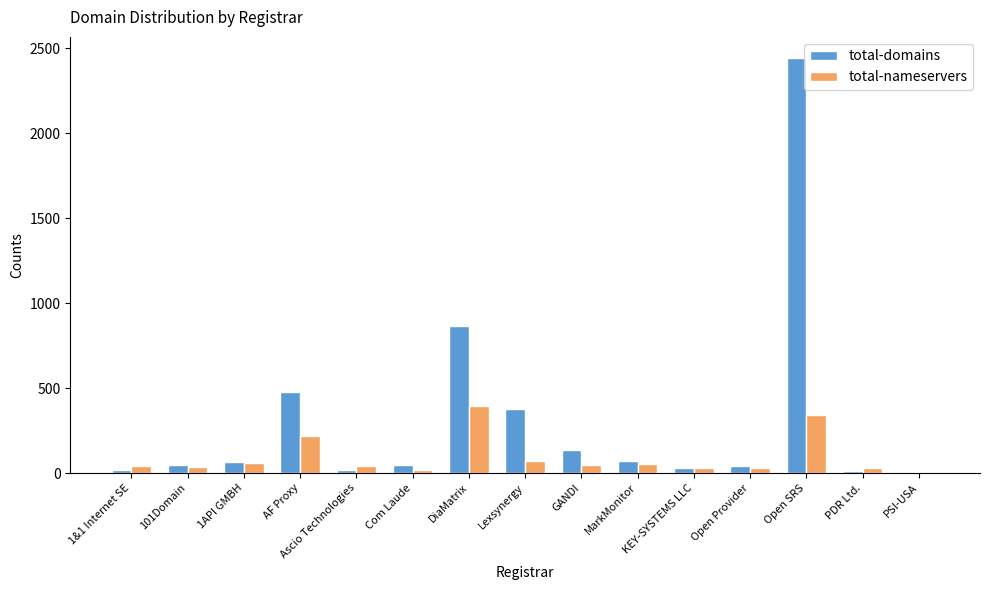

At which category is the sum across all series the highest?

Open SRS